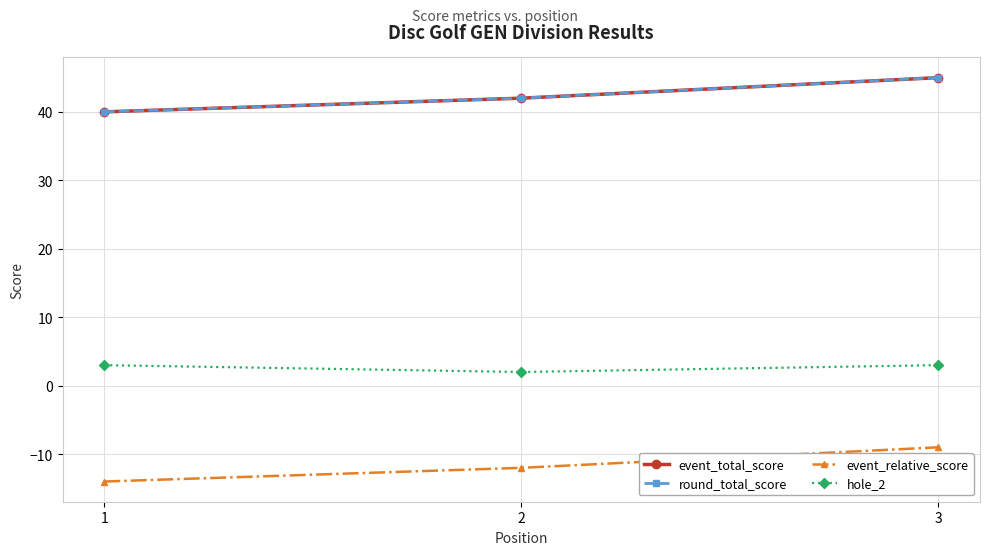

Does the chart have visible grid lines?

Yes